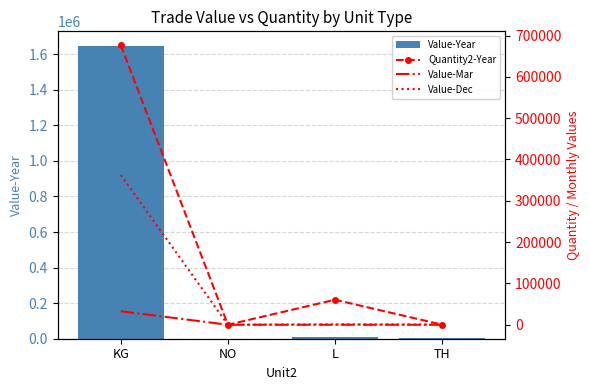

What is the spread (max minus min) of values at TH?

2299